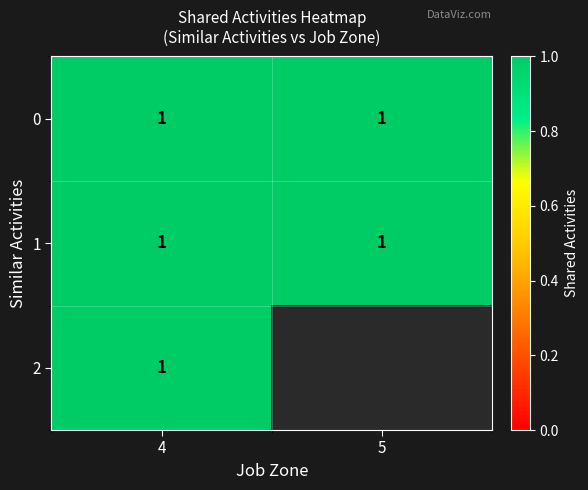

What is the sum of the 2 values at 5 and 4?

1